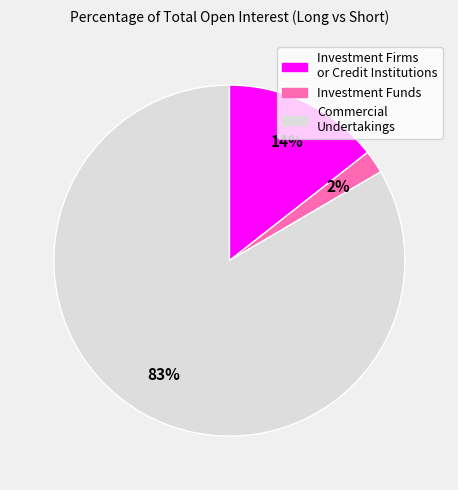

To the nearest percent, what is the average slice percentage?

33%